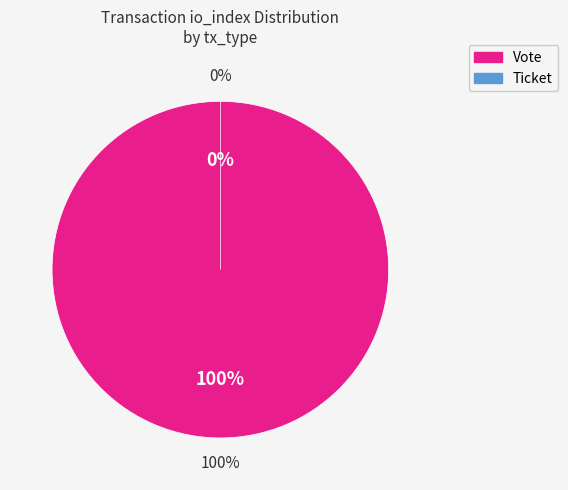

How many slices are in this pie chart?

2